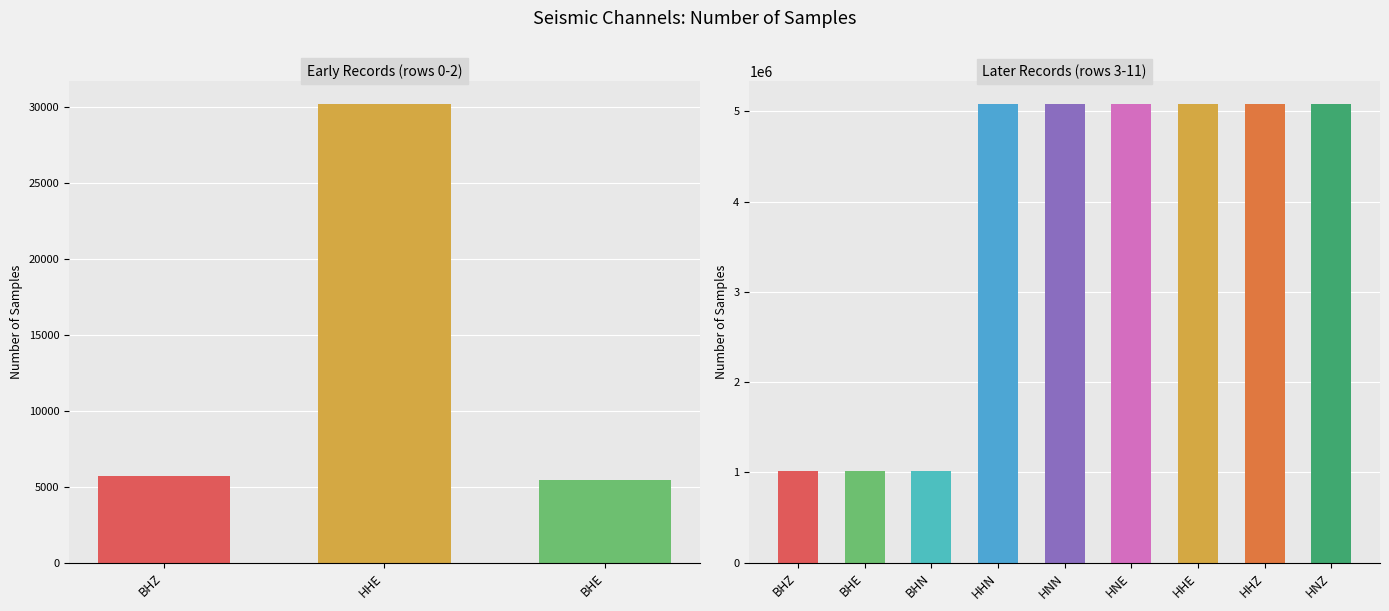

Rank the categories by value from lowest to highest.

BHE, BHZ, HHE_0, BHN, BHE_1, BHZ_1, HNZ, HNE, HHZ, HHE_1, HNN, HHN